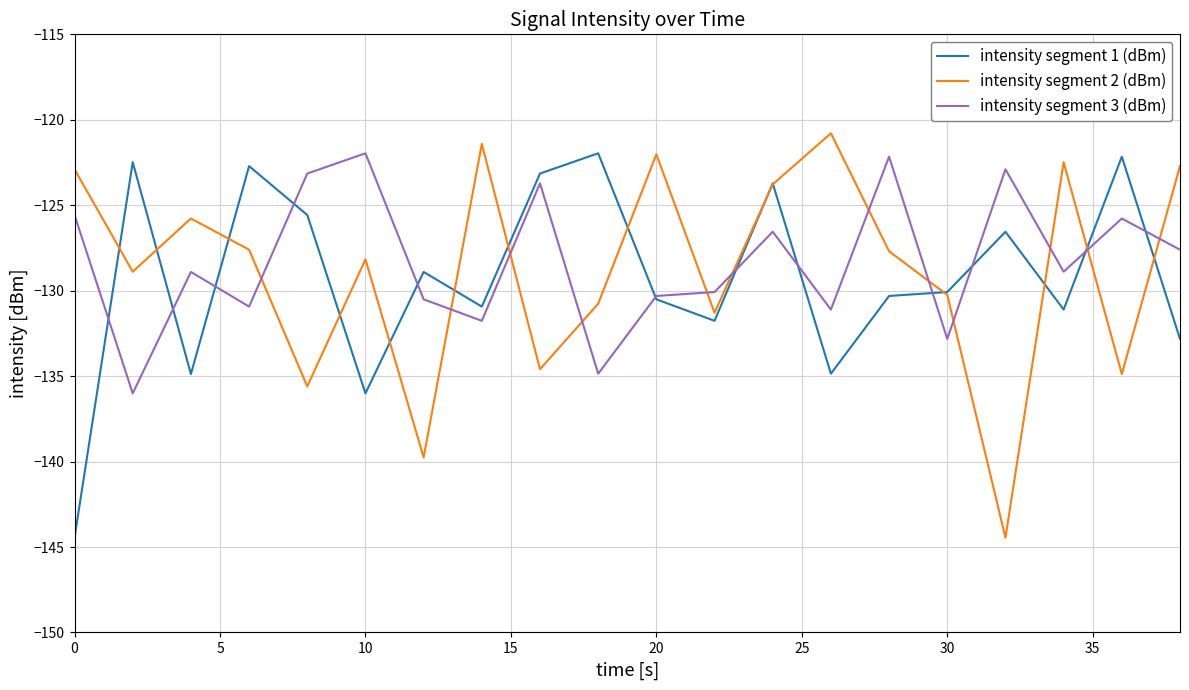

How many intersections are there between intensity segment 3 (dBm) and intensity segment 2 (dBm)?

12